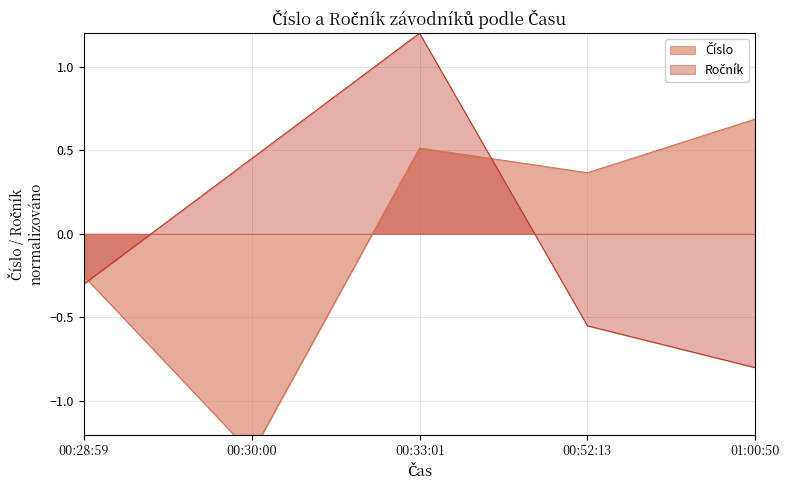

Is it true that Číslo equals 0.5 at 00:33:01?

True